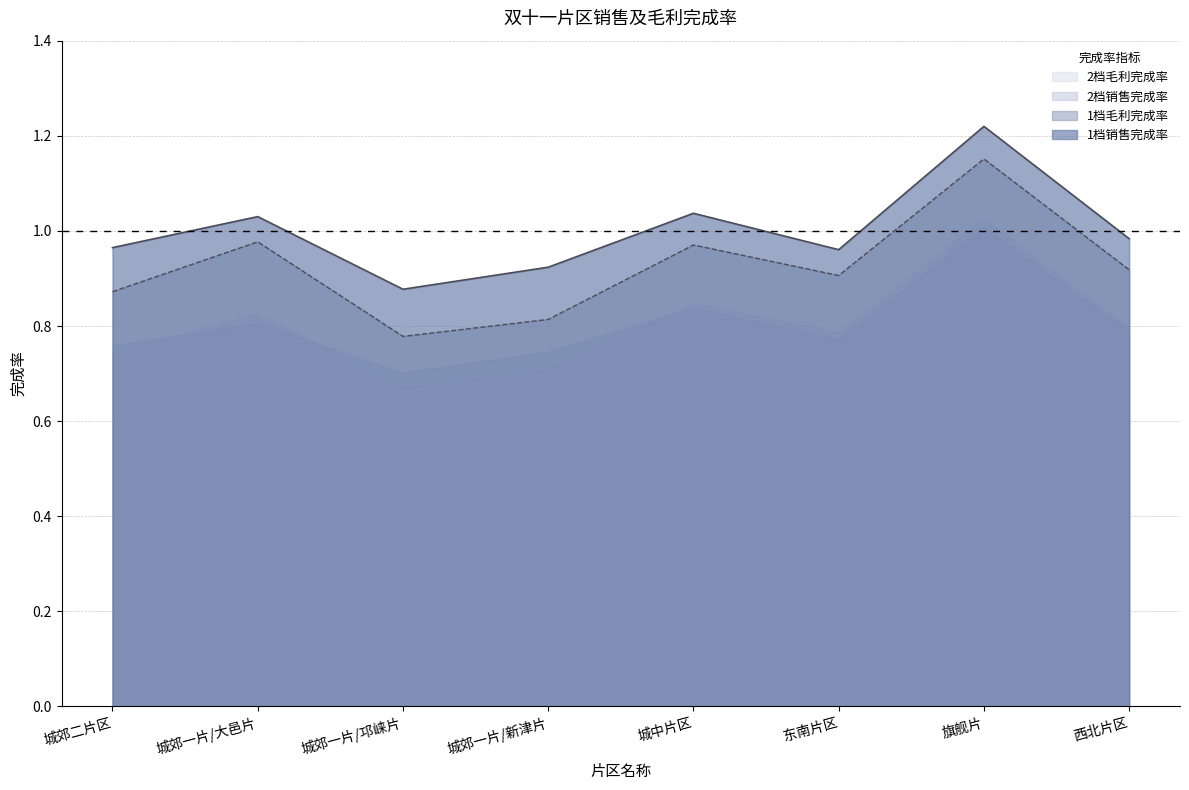

The 1档毛利完成率 series shows 0.5 at 城郊一片/新津片. True or false?

False